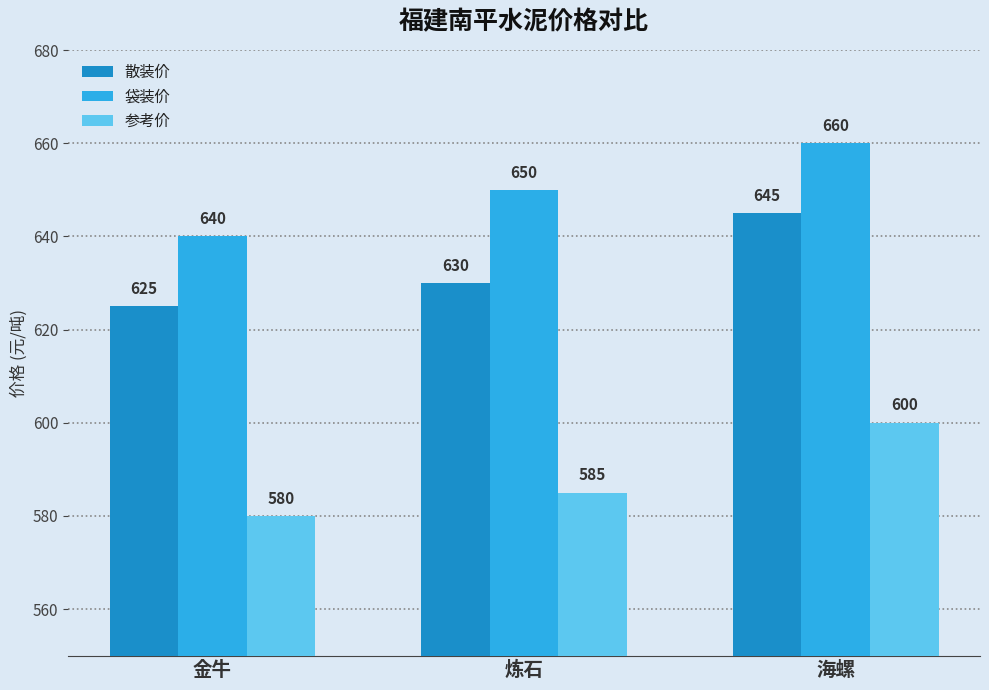

Which category has the lowest value in the 参考价 series?

金牛